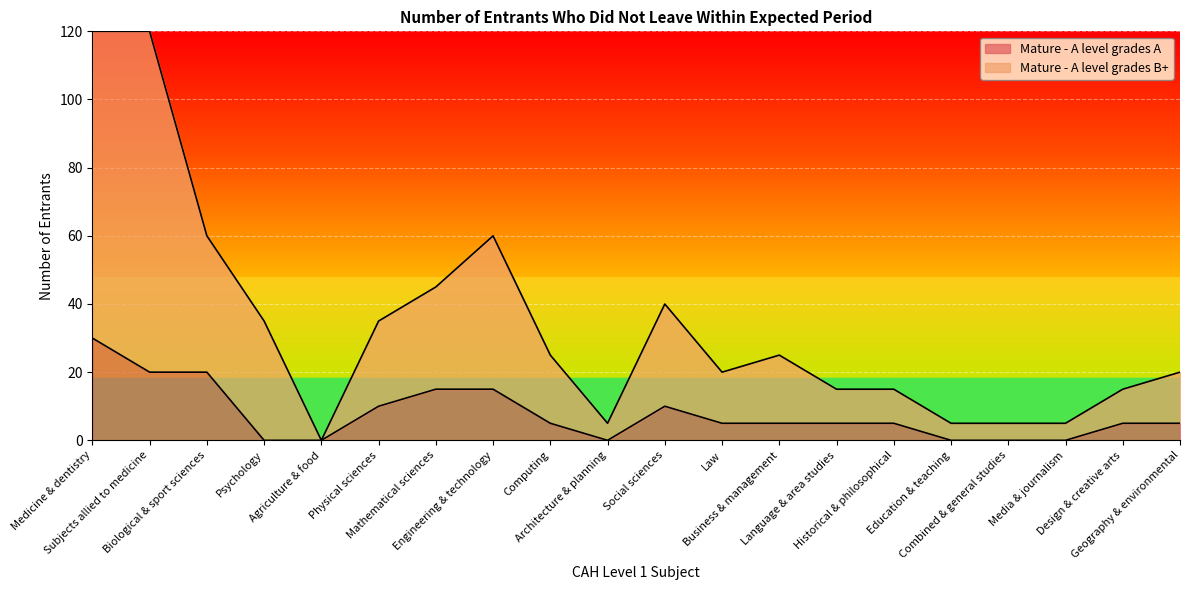

At which label does Mature - A level grades A reach its minimum?

Psychology